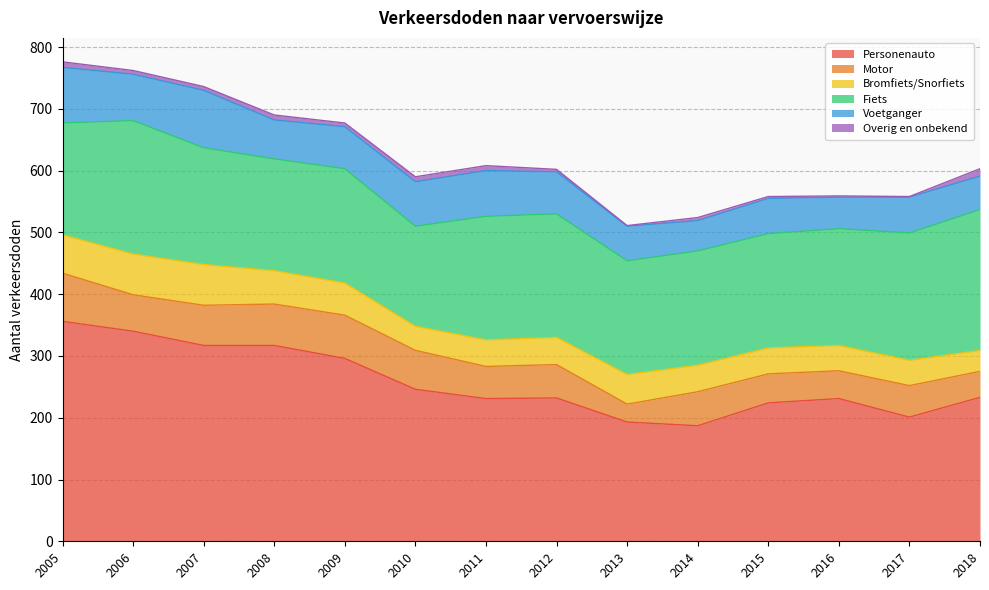

True or false: Bromfiets/Snorfiets and Personenauto cross at least once.

False